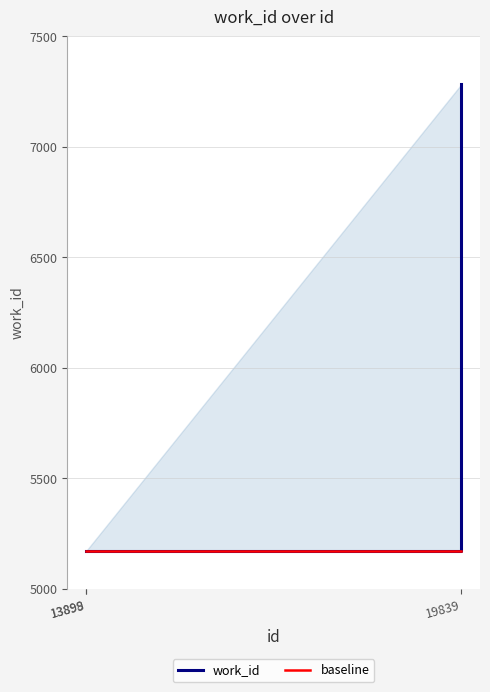

What are all the series names shown in the legend?

work_id, baseline